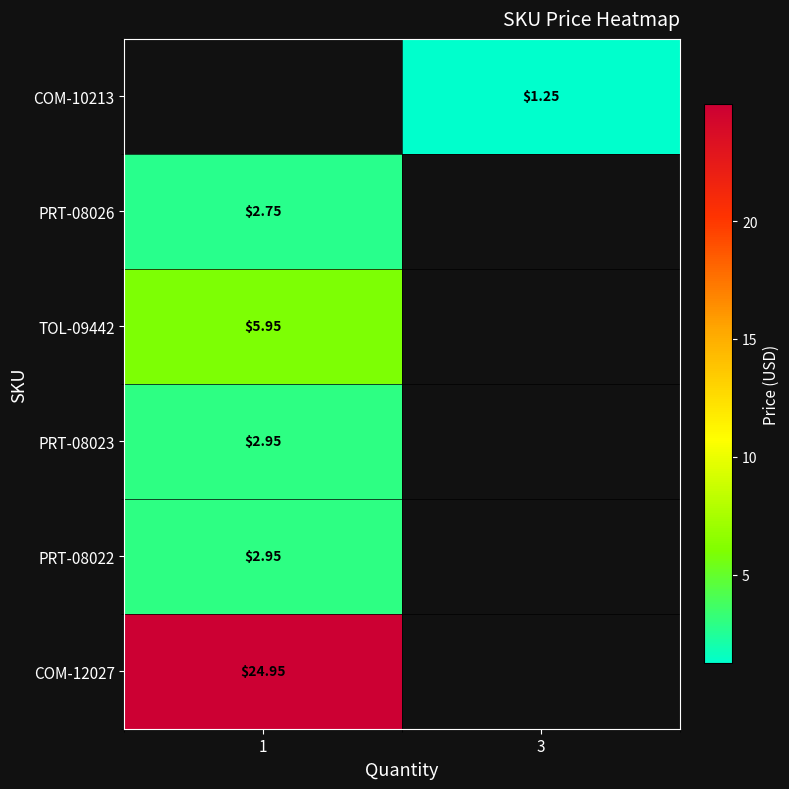

The value of row_0 at 3 is 1.2. True or false?

True